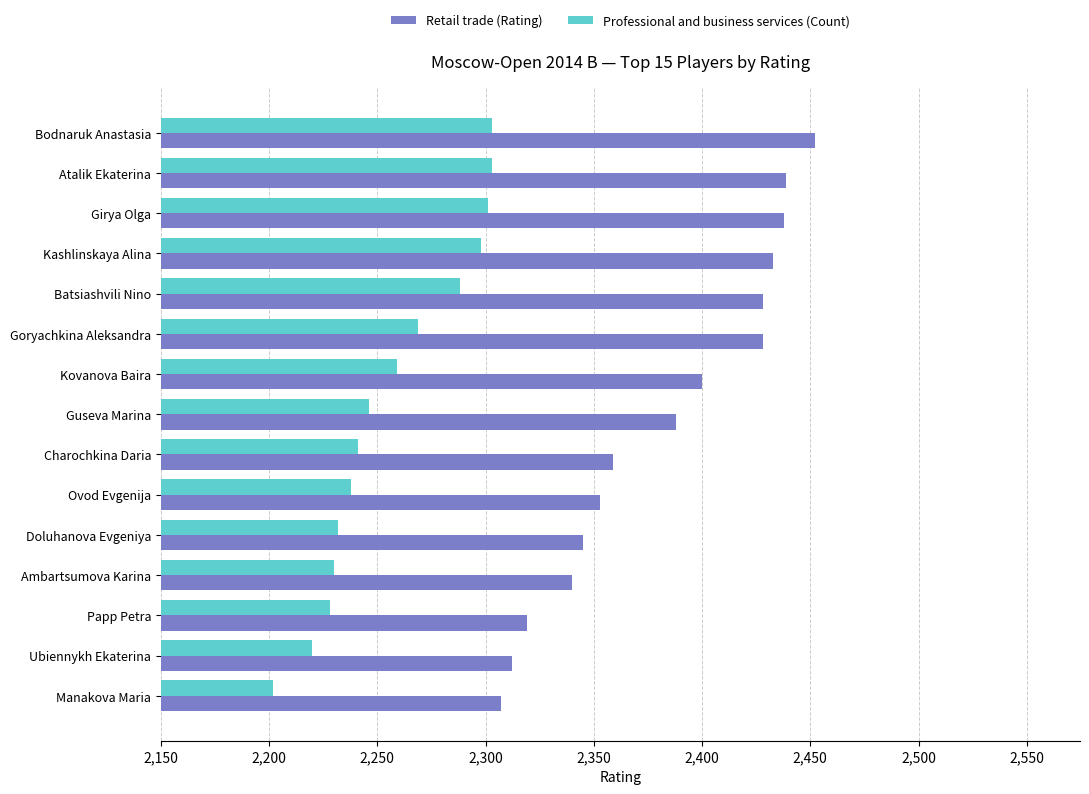

True or false: Retail trade (Rating) has a value of 2438 at Girya Olga.

True